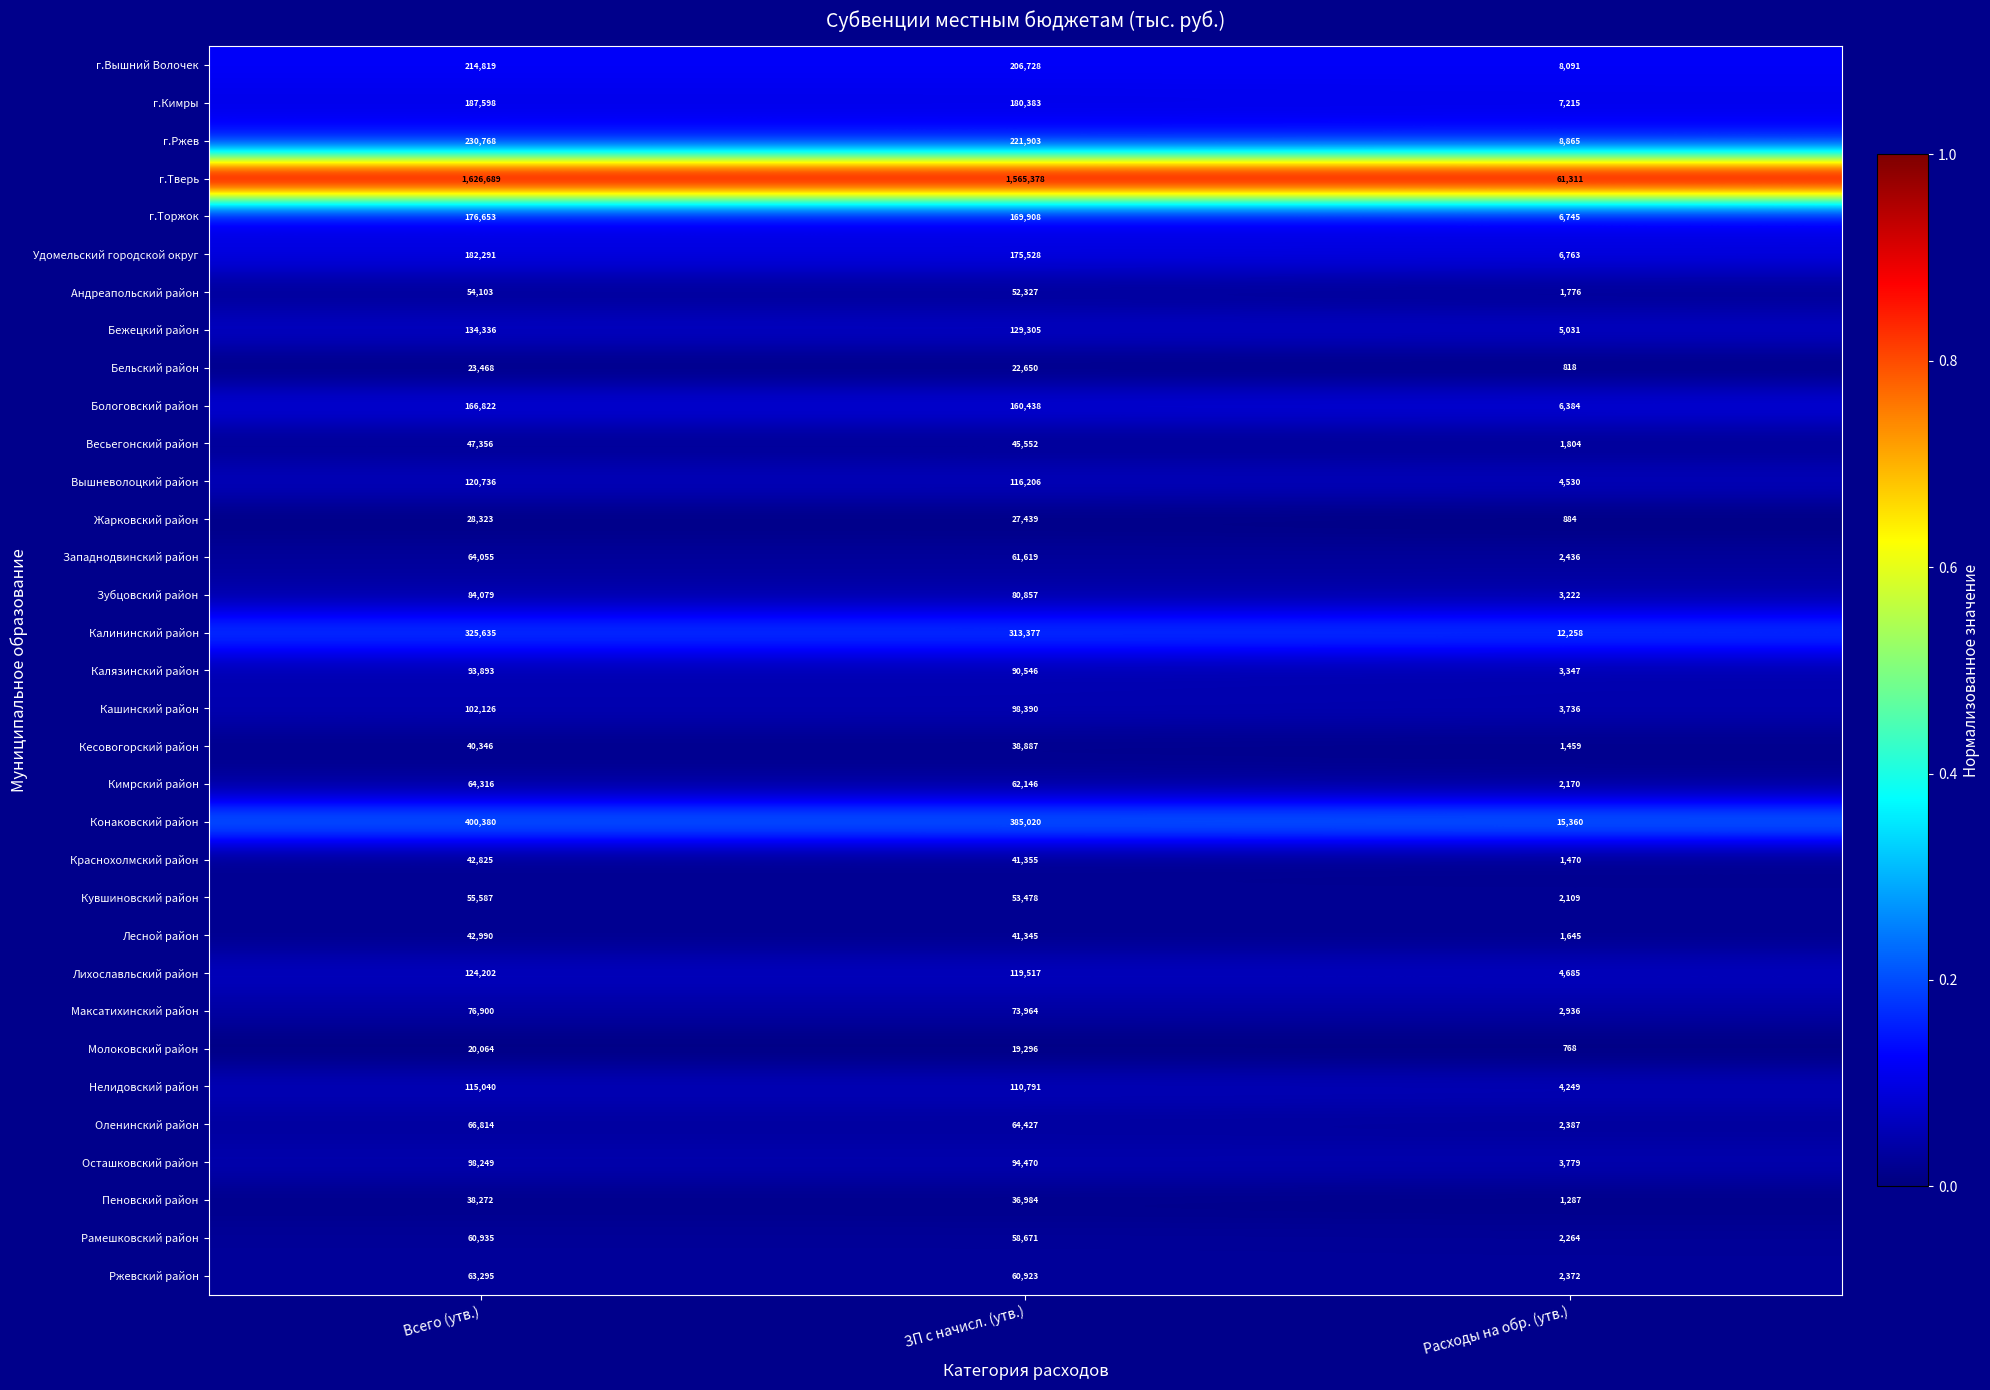

What is the difference between the highest and lowest values at ЗП с начисл. (утв.)?

1546082